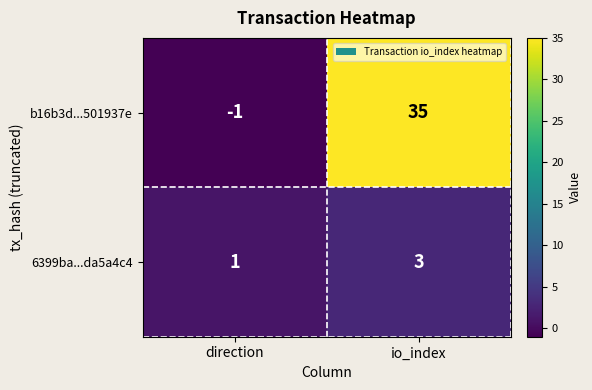

Which series has the largest total across all categories?

b16b3d...501937e